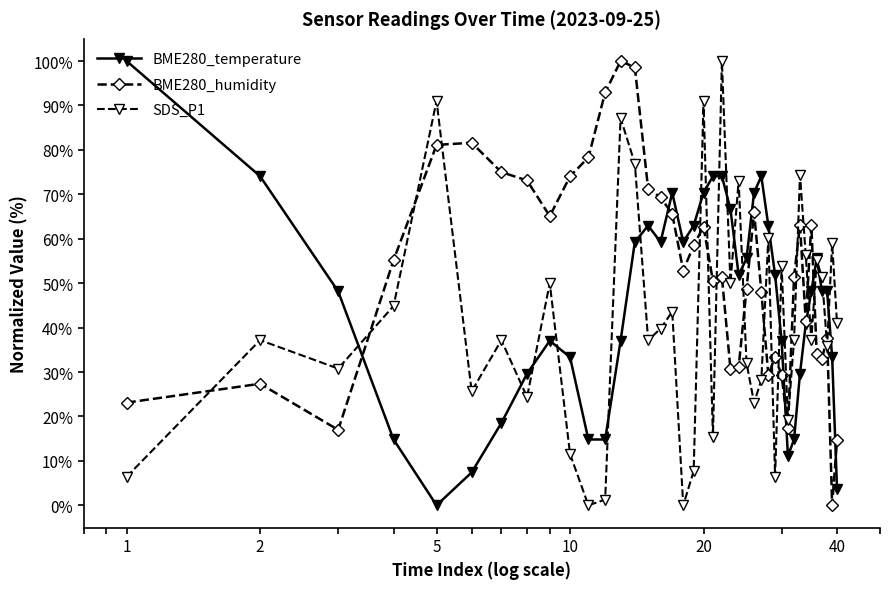

After their last crossing, which series has the higher values: SDS_P1 or BME280_humidity?

SDS_P1